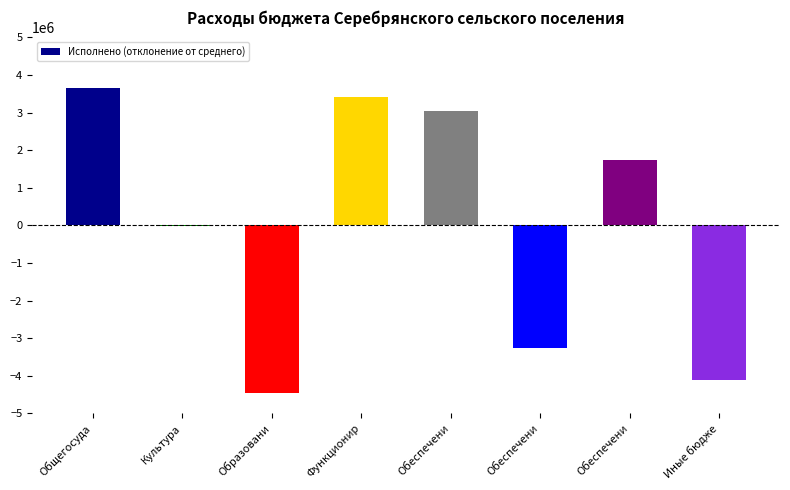

How many values exceed 1736292?

4